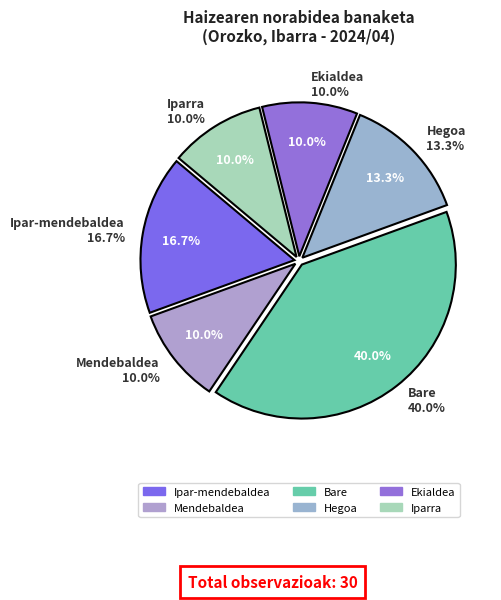

To the nearest percent, what percentage of the pie is Iparra?

10%